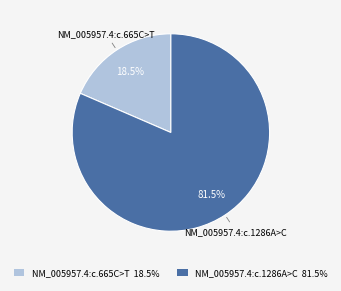

To the nearest percent, what is the difference between the largest and smallest slice percentages?

63%